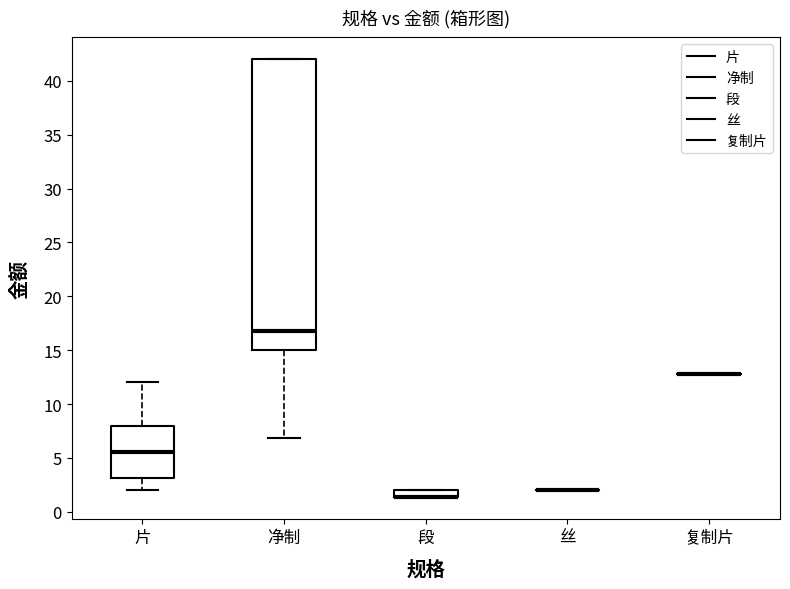

Which box is the tallest, from its lower edge to its upper edge?

净制